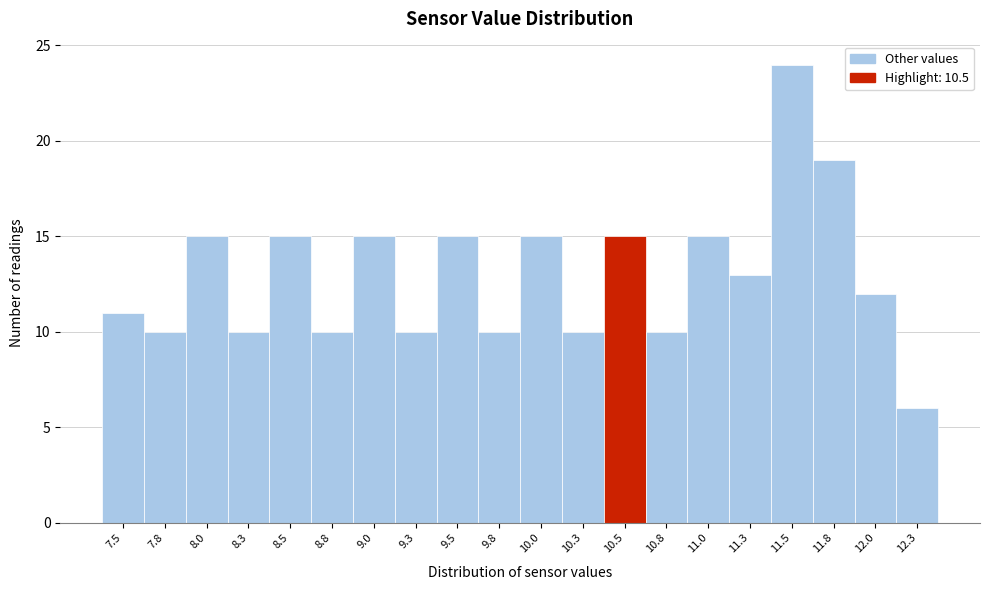

How tall is the bar that spans 12.15 to 12.40 on the x-axis? The values are not printed on the chart, so give them approximately, as read against the axis.

6